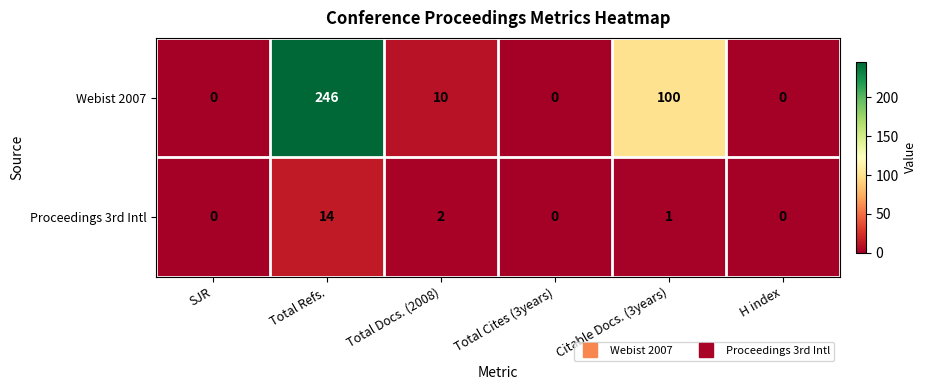

At Total Refs., list the series in order from largest to smallest.

Webist 2007, Proceedings 3rd Intl